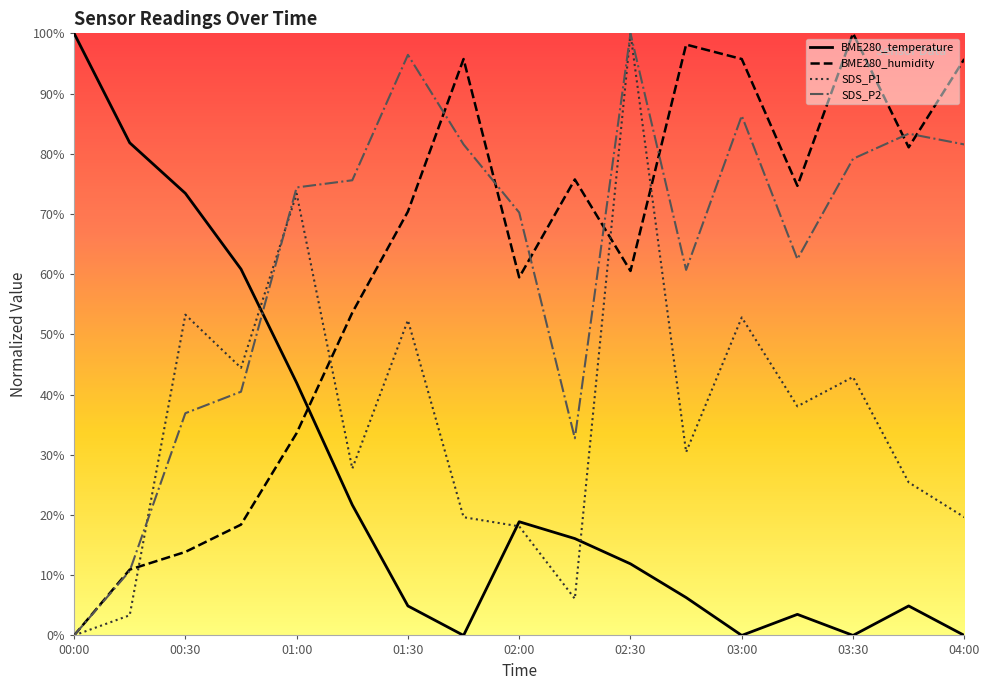

How many interior local valleys does the SDS_P1 series have?

5